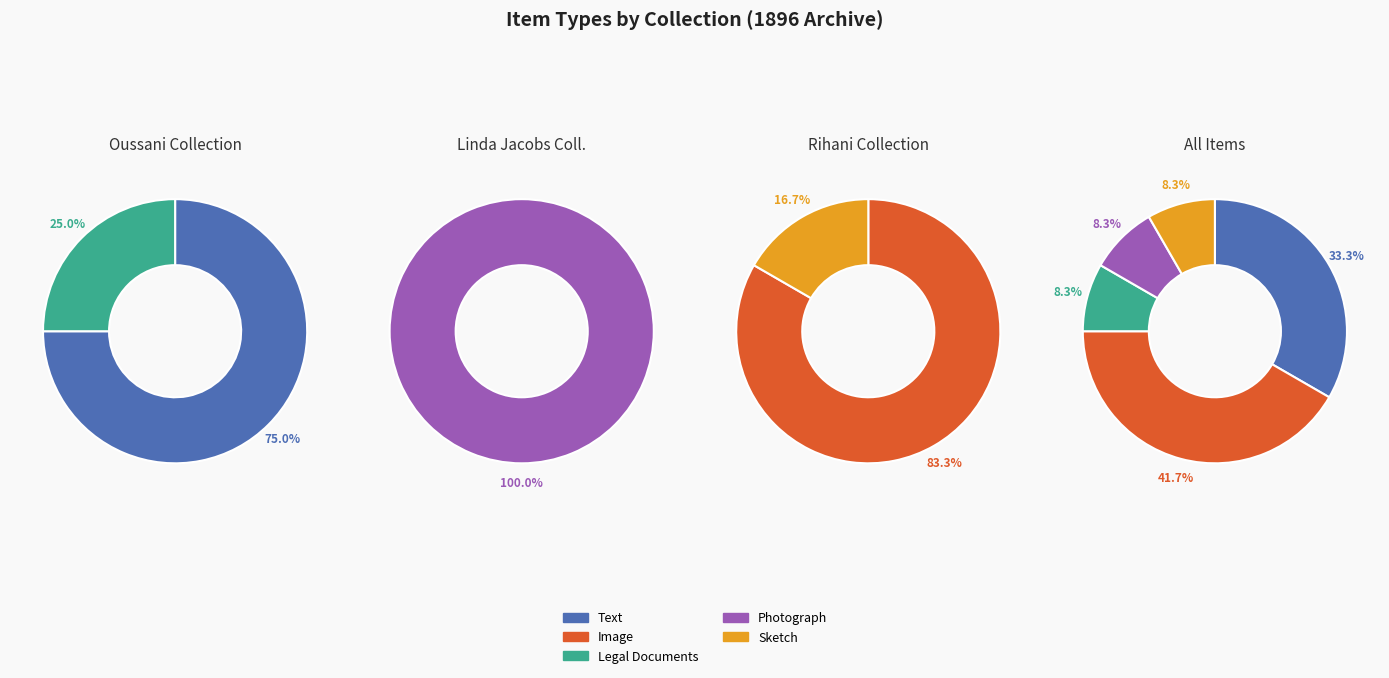

Count the number of slices in the pie.

5